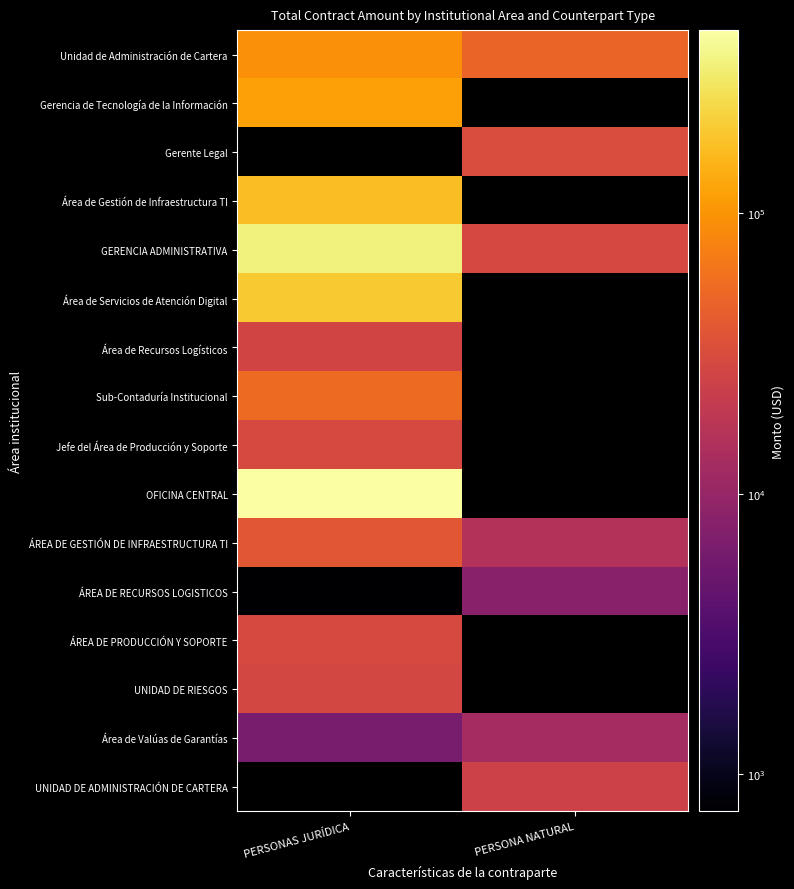

What is the spread (max minus min) of values at PERSONAS JURÍDICA?

450019.7